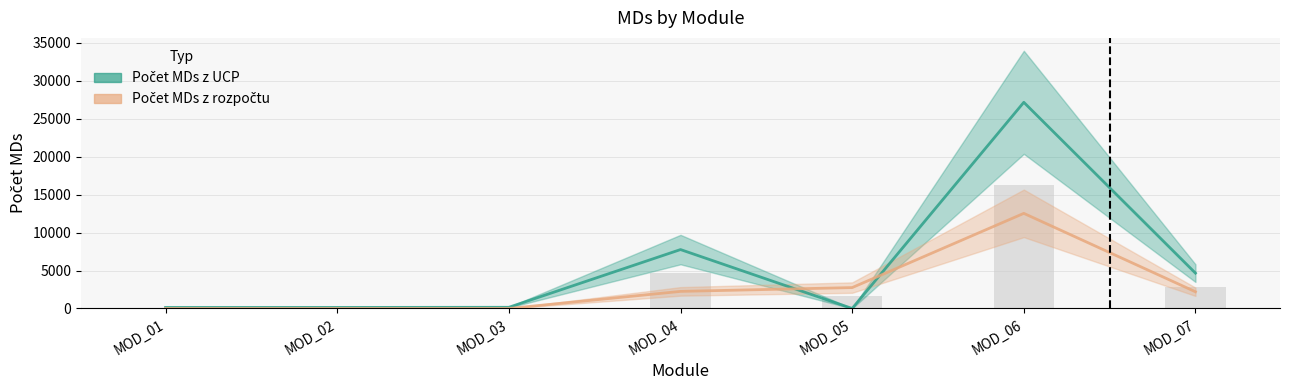

Reading left to right, transcribe all the data shown in this chart.

Počet MDs z UCP: MOD_01=137	MOD_02=137	MOD_03=155	MOD_04=7757	MOD_05=0	MOD_06=27150	MOD_07=4654
Počet MDs z rozpočtu: MOD_01=0	MOD_02=0	MOD_03=0	MOD_04=2250	MOD_05=2750	MOD_06=12525	MOD_07=2200